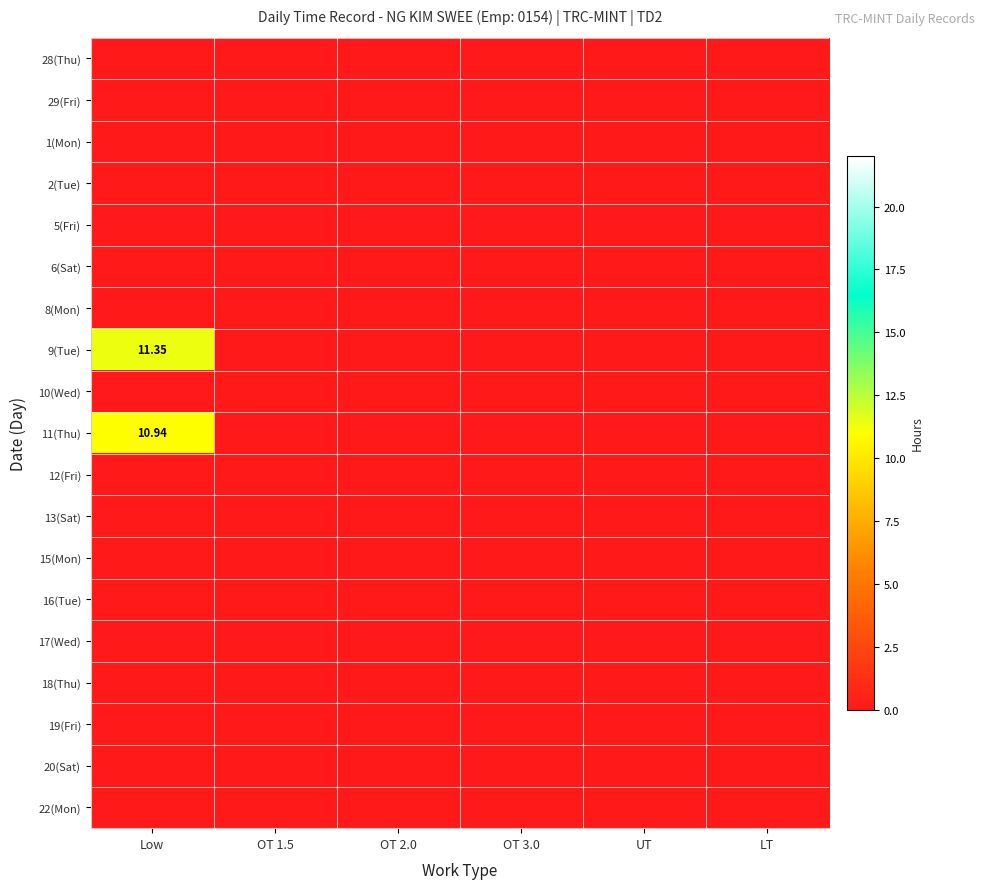

True or false: 17(Wed) has a value of 0.0 at OT 2.0.

True